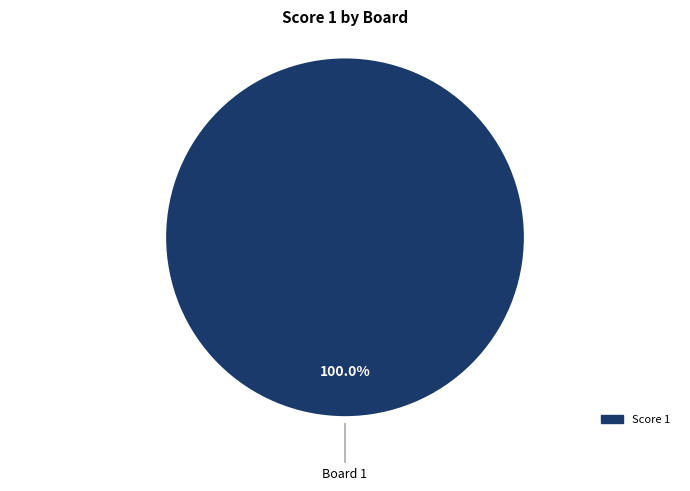

Does any single category account for the majority?

Yes